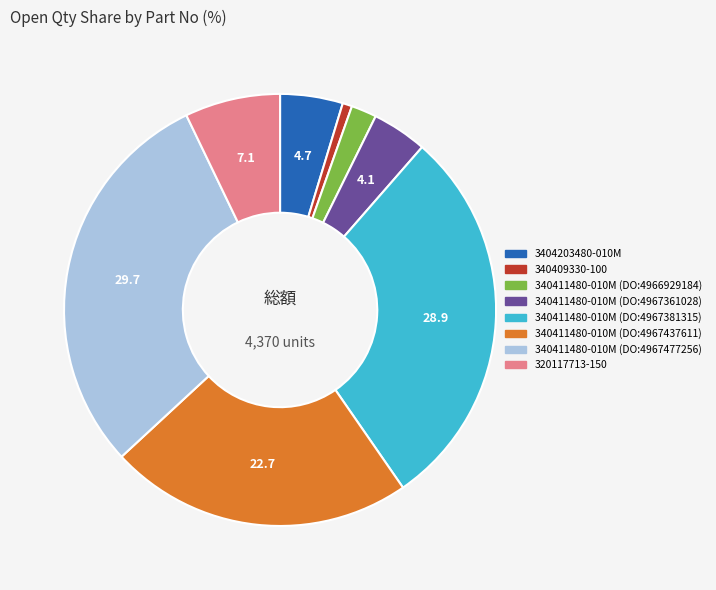

How many segments does this pie chart have?

8